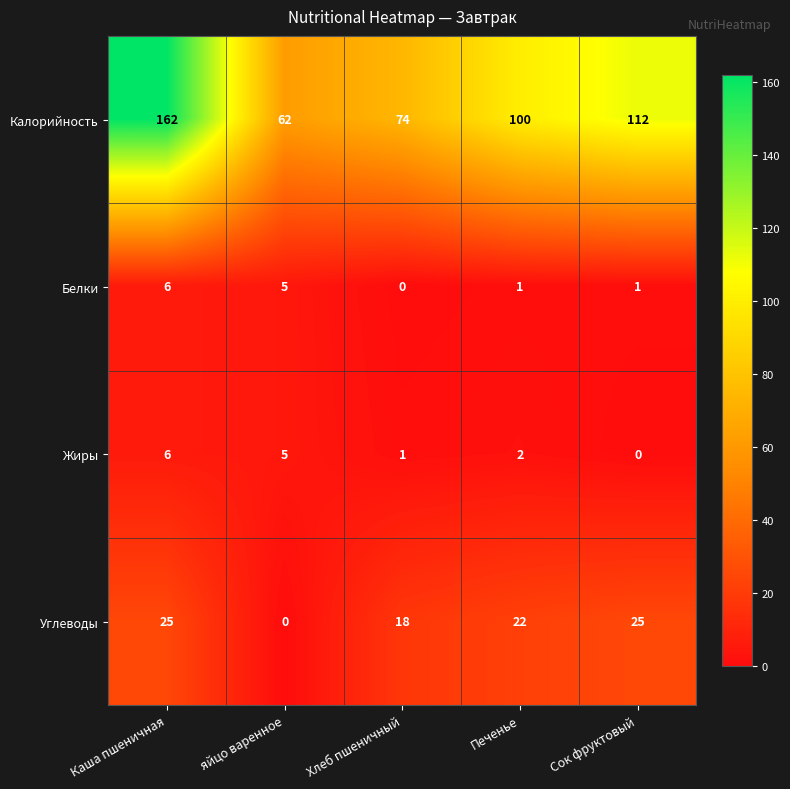

Is it true that Жиры equals 10 at Каша пшеничная?

False